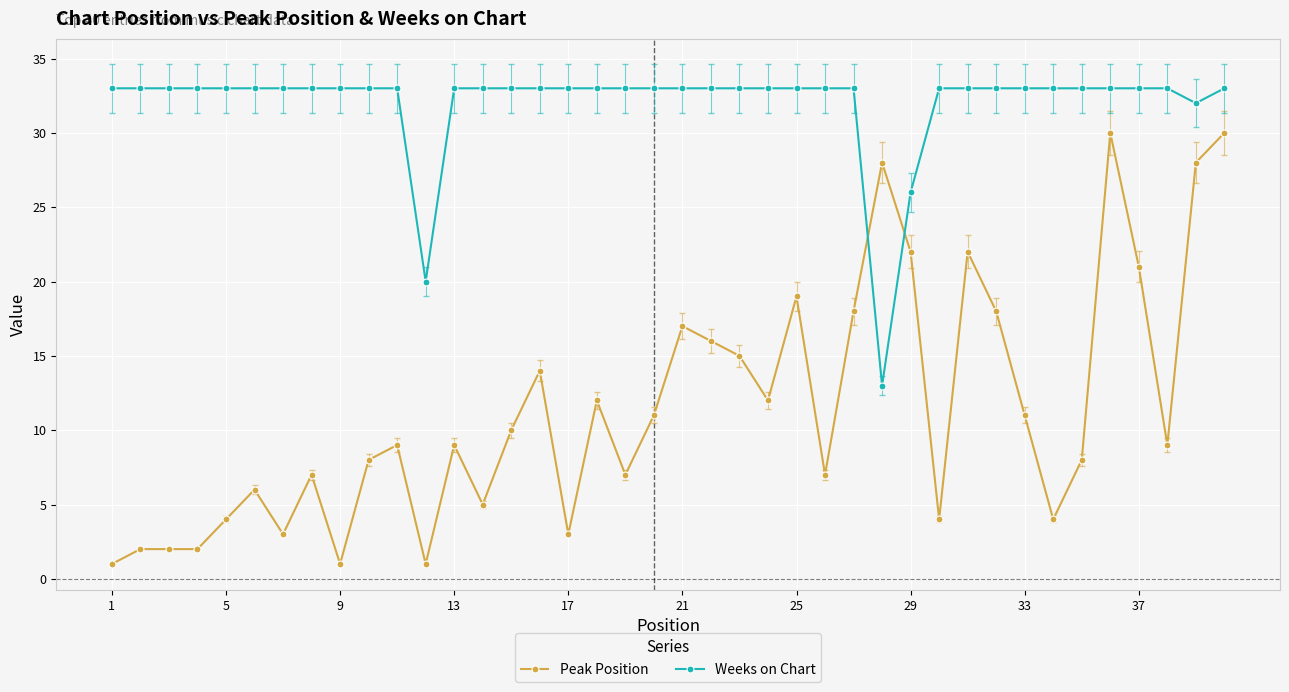

Which series has the largest total across all categories?

Weeks on Chart